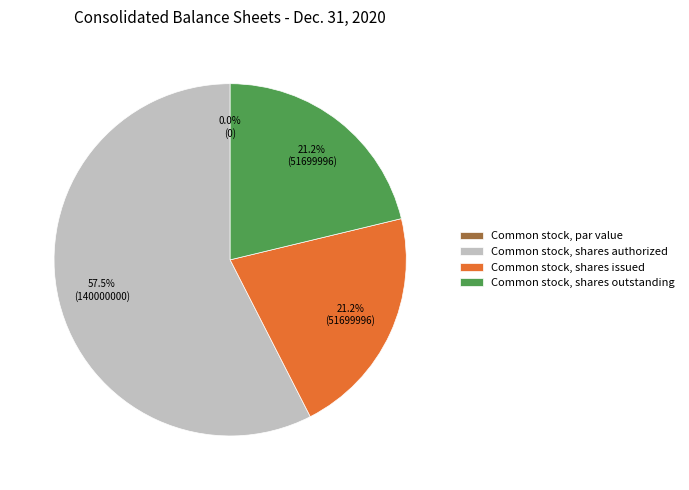

Rank the categories by value from highest to lowest.

Common stock, shares authorized, Common stock, shares issued, Common stock, shares outstanding, Common stock, par value